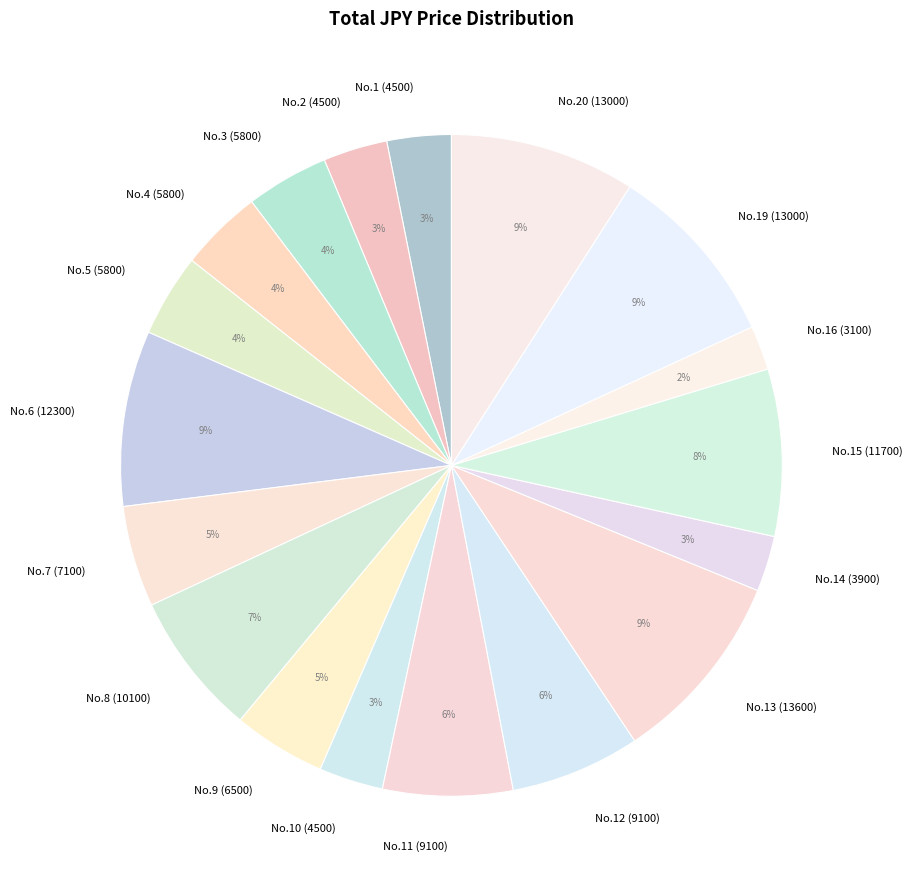

The No.9 (6500) slice represents 14% of the pie. True or false?

False